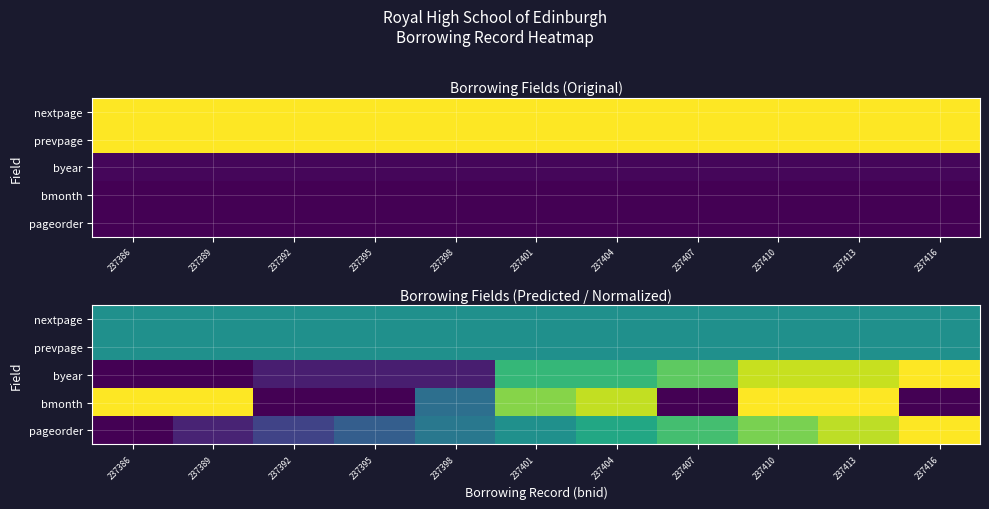

At which category is the sum across all series the highest?

237413